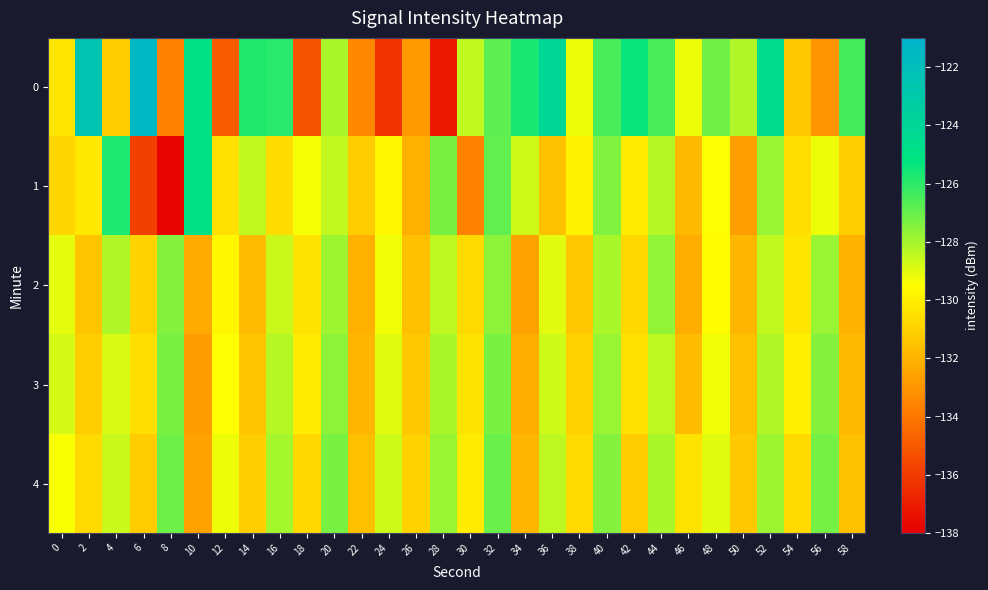

What is the minimum value shown in the chart?

-137.9